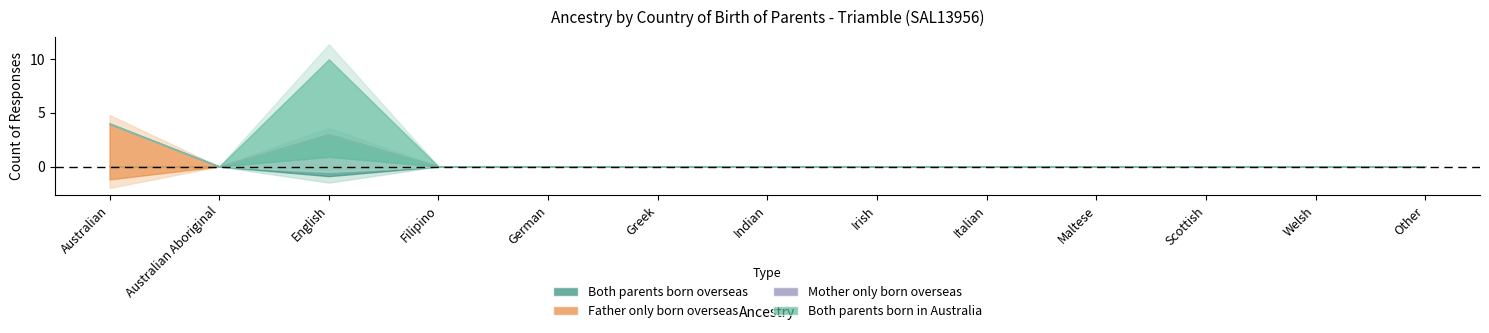

What is the sum of all Father only born overseas values?

4